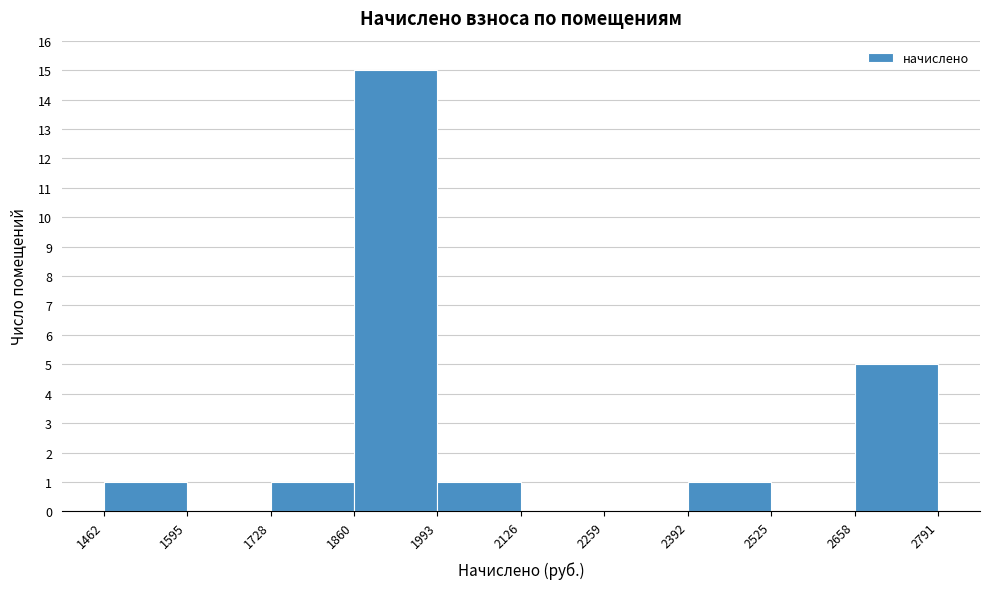

Which range on the x-axis has the tallest bar?

1860 to 1993